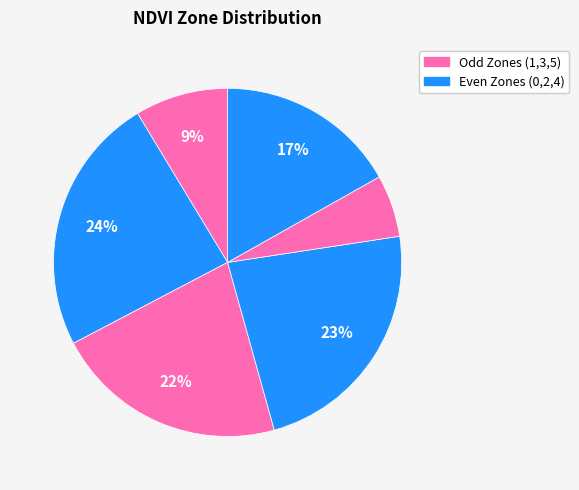

How many slices are in this pie chart?

6